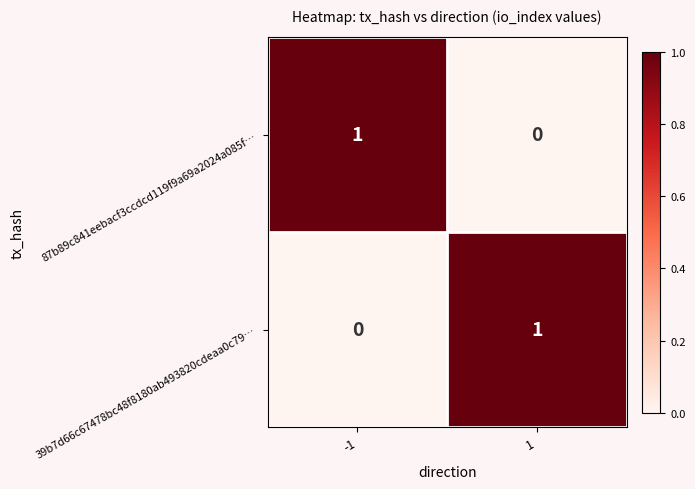

Is it true that 39b7d66c67478bc48f8180ab493820cdeaa0c79… equals 1 at -1?

False